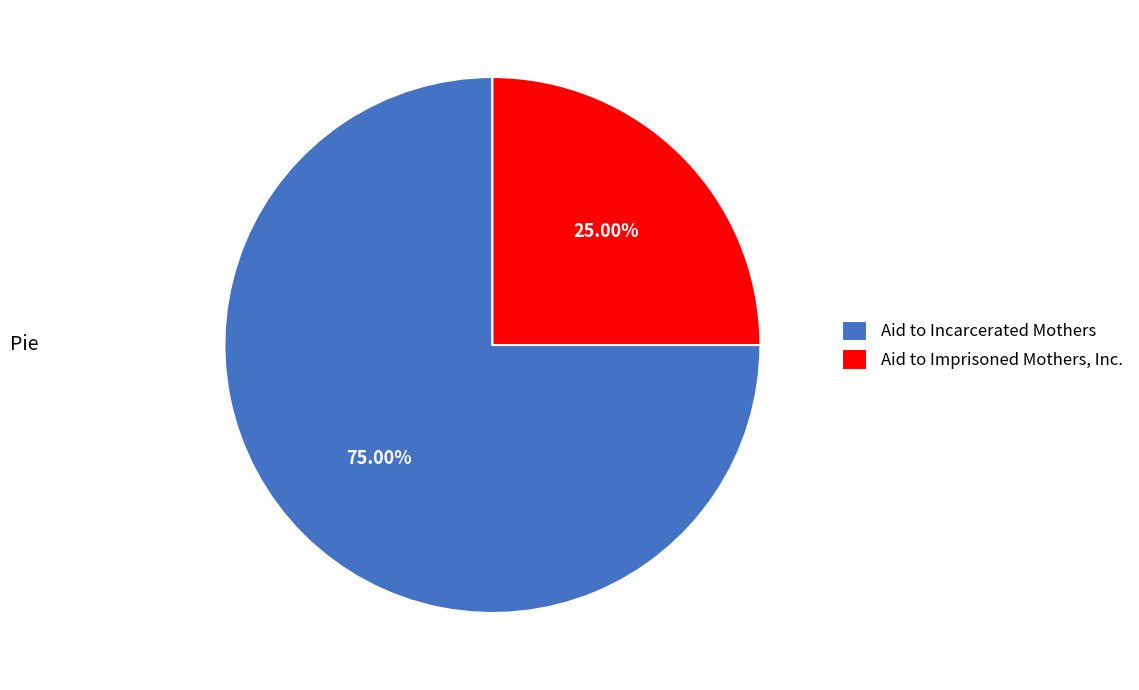

To the nearest percent, what portion does Aid to Incarcerated Mothers represent?

75%